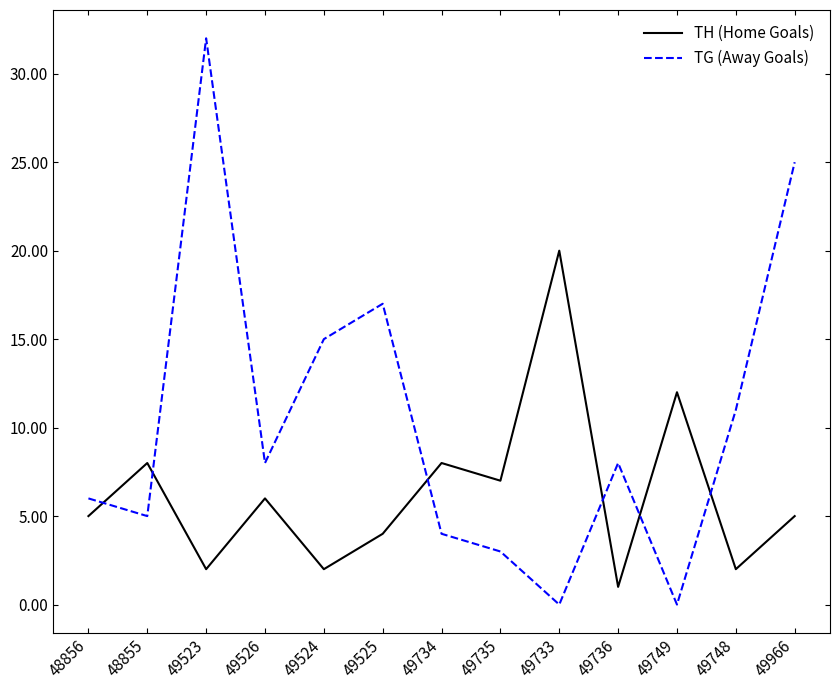

True or false: TH (Home Goals) has more than 2 interior local peaks.

True